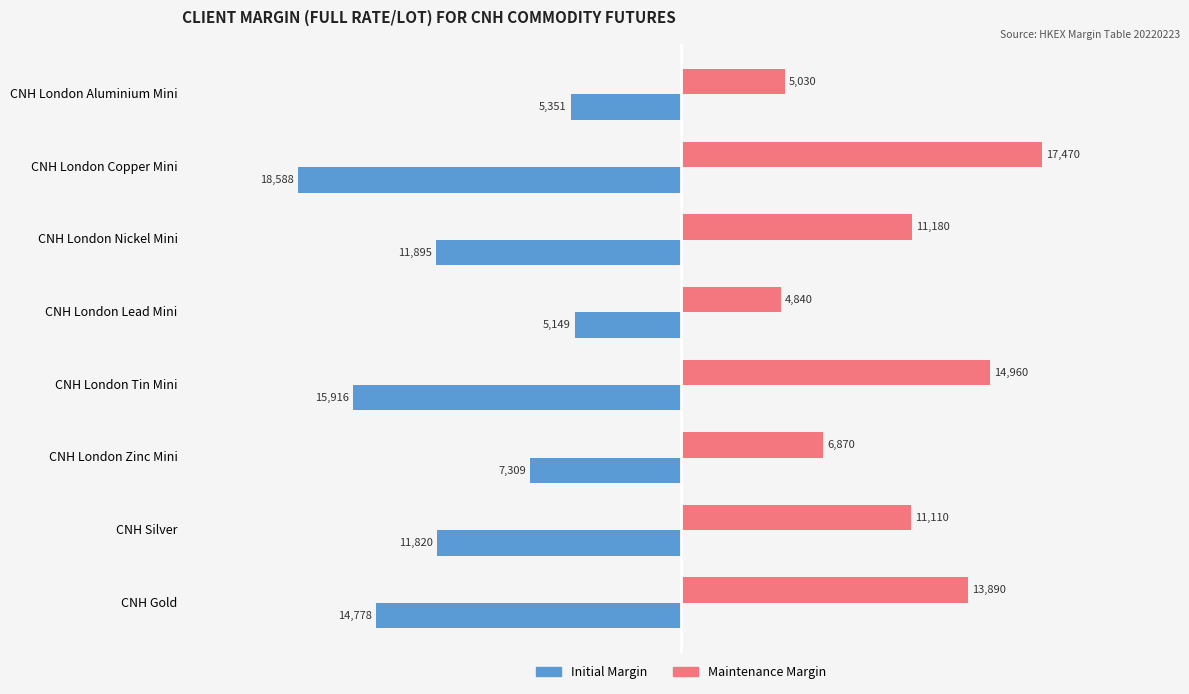

The Maintenance Margin series shows 11110 at CNH Silver. True or false?

True